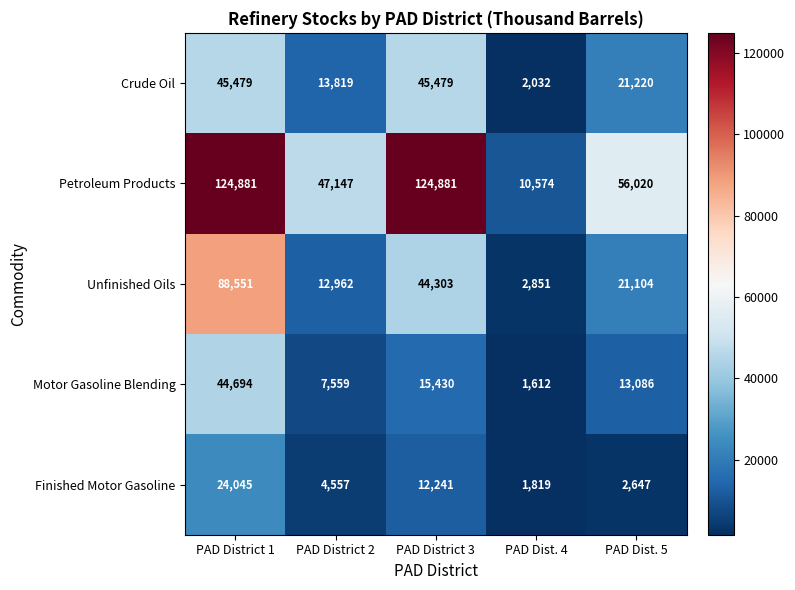

Which series has the widest spread of values?

Petroleum Products